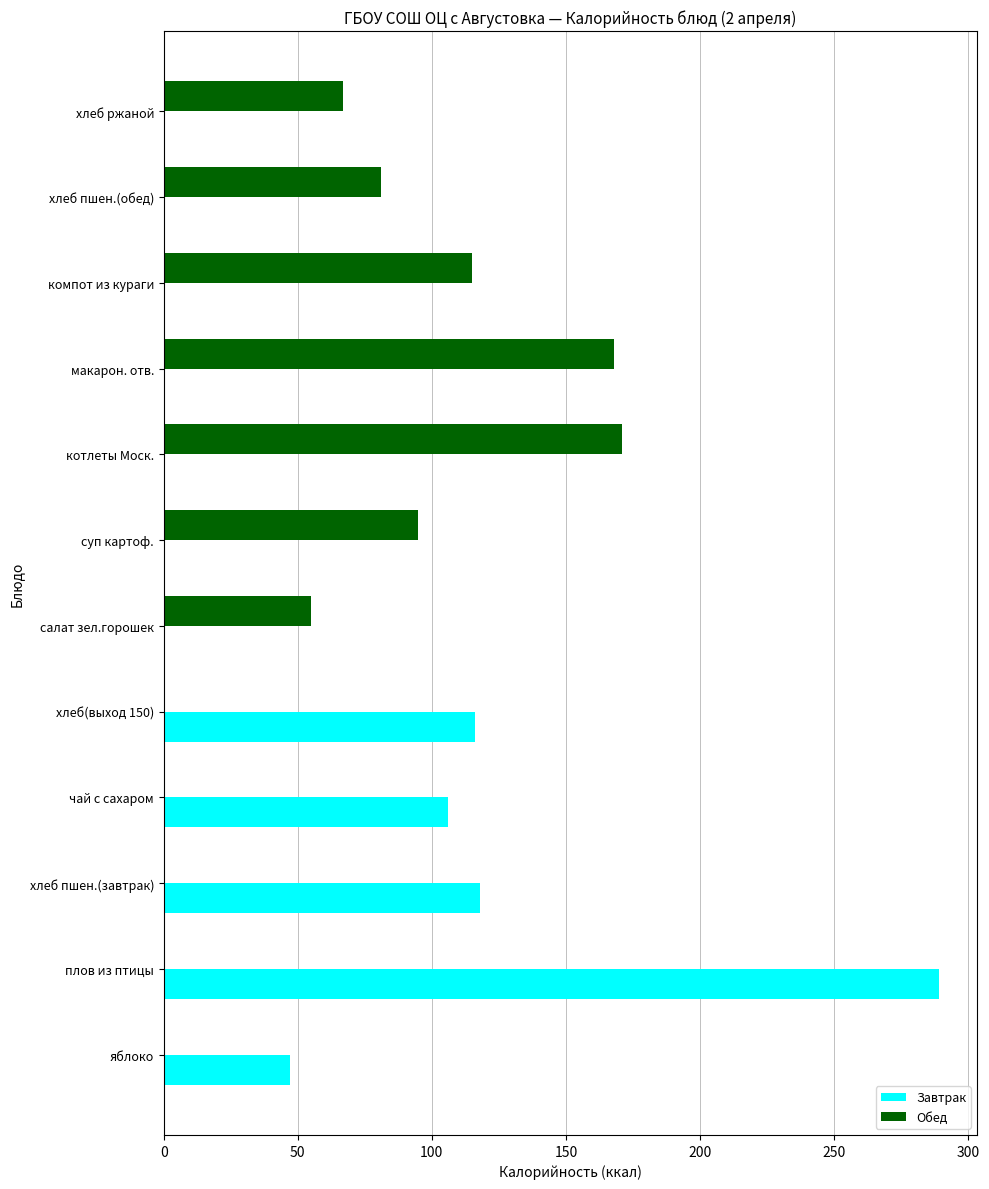

What is the average value of the Завтрак series?

56